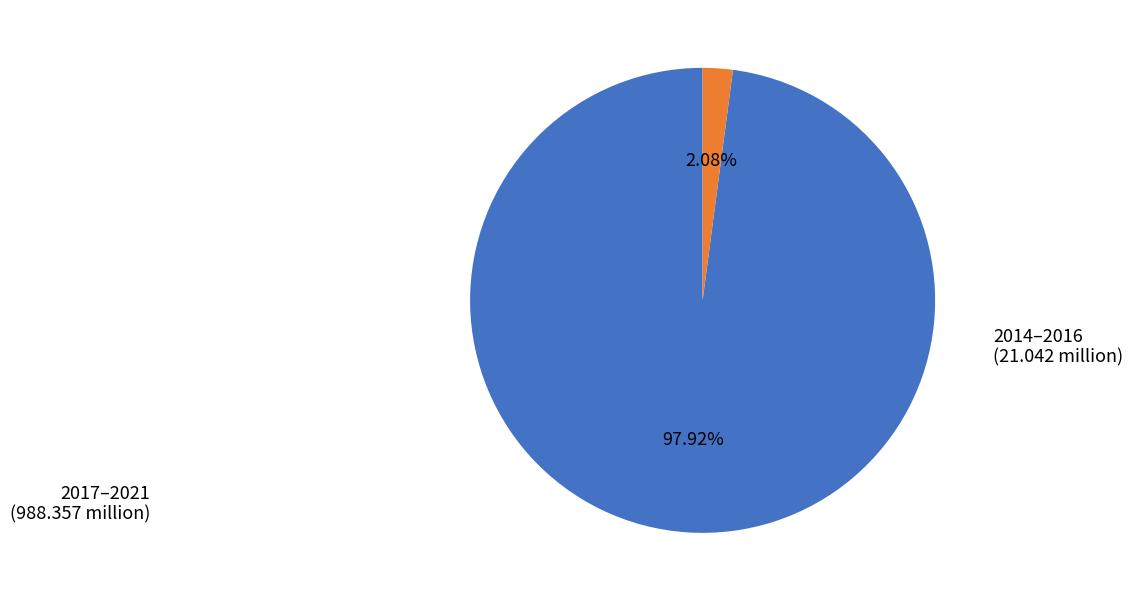

Is there any slice that represents more than half of the pie?

Yes